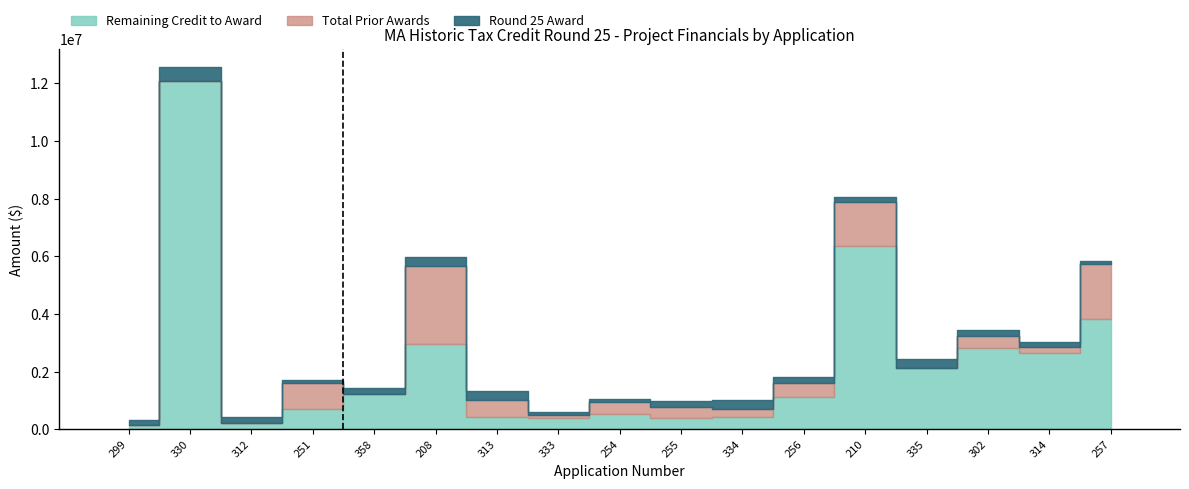

What are all the series names shown in the legend?

Round 25 Award, Total Prior Awards, Remaining Credit to Award